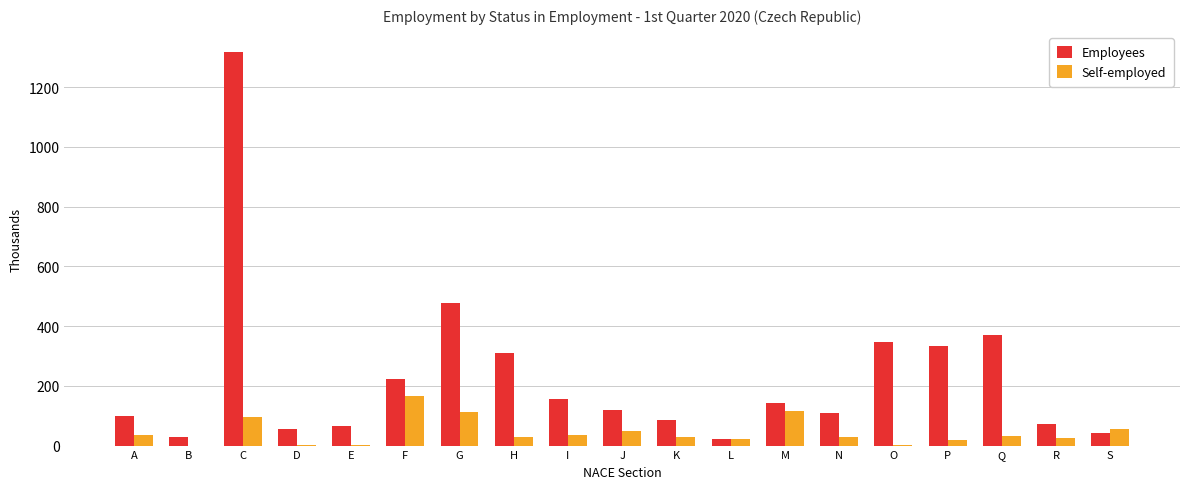

What is the sum of the Self-employed values at N and H?

58.3